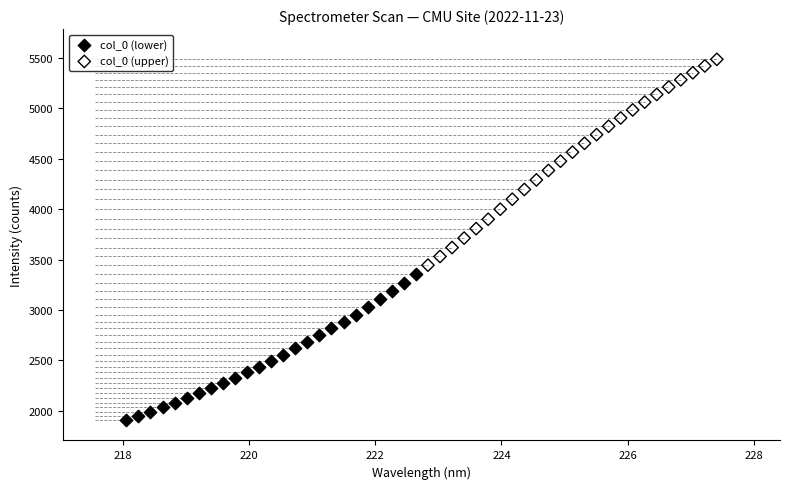

What are all the series names shown in the legend?

col_0 (lower), col_0 (upper)